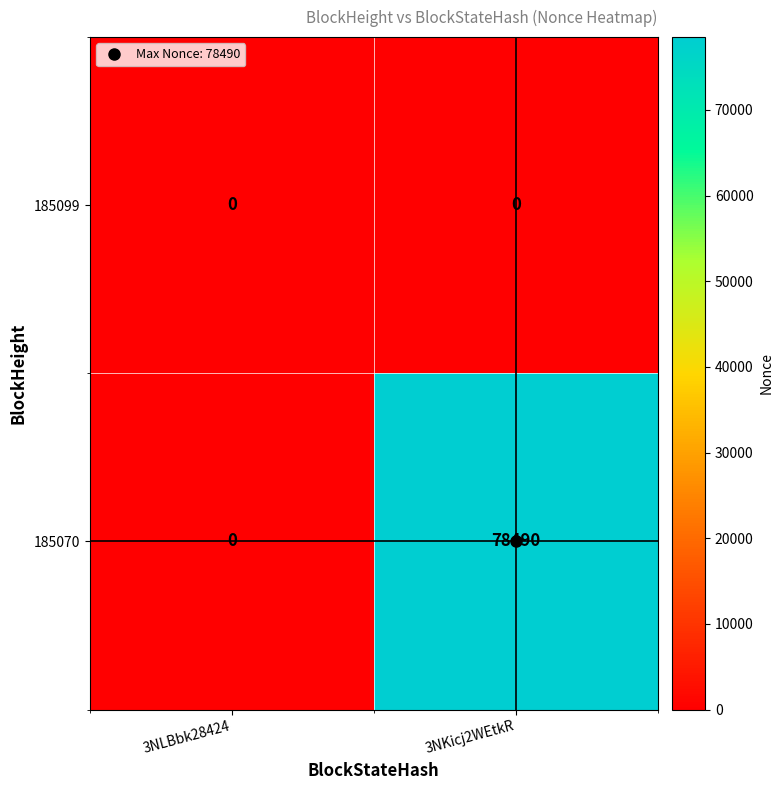

At which category is the sum across all series the highest?

3NKicj2WEtkR